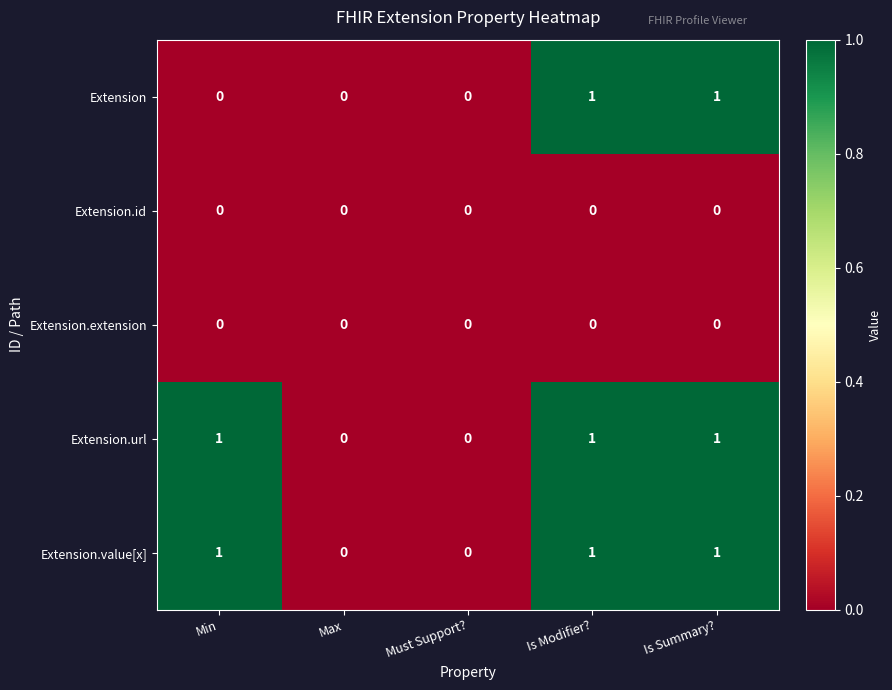

Is the value of Extension.id at Is Modifier? greater than the value of Extension.url at Min?

No